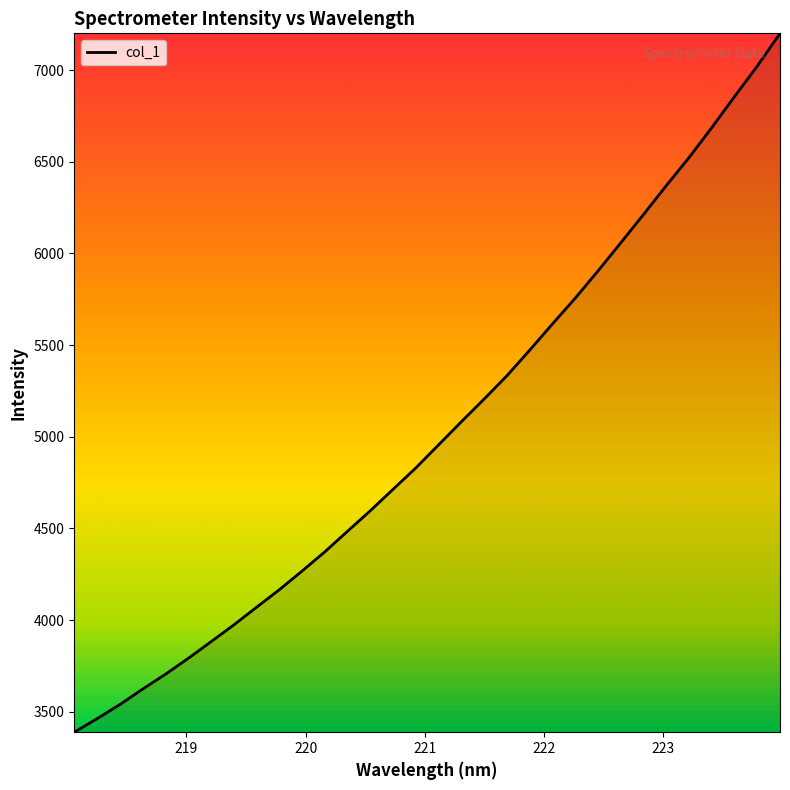

What is the difference between the maximum and minimum values?

3811.3